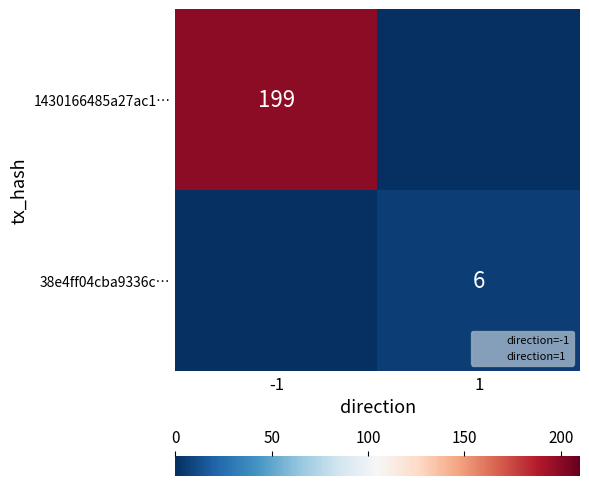

How many 38e4ff04cba9336c… values are between 0 and 6?

2